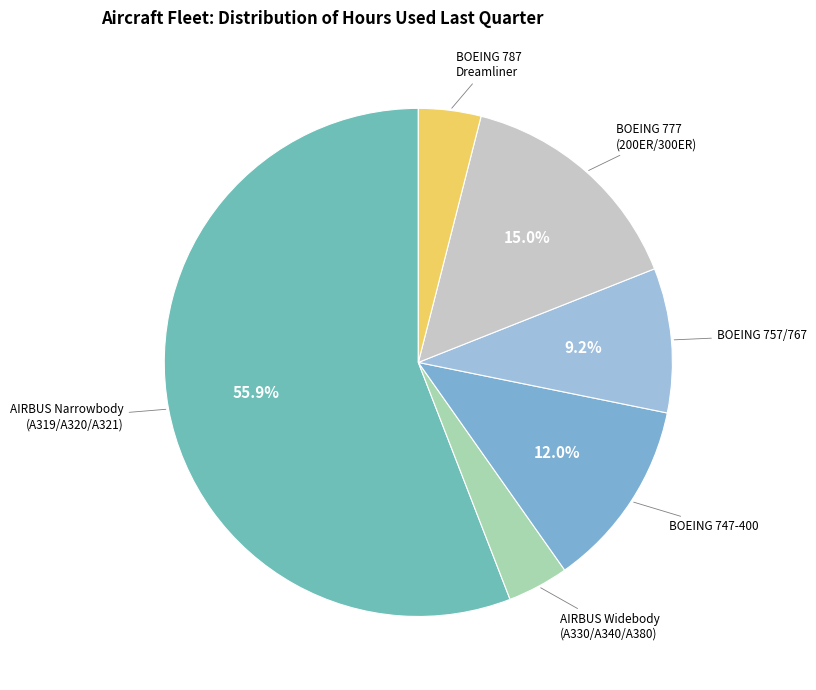

Count the number of slices in the pie.

6